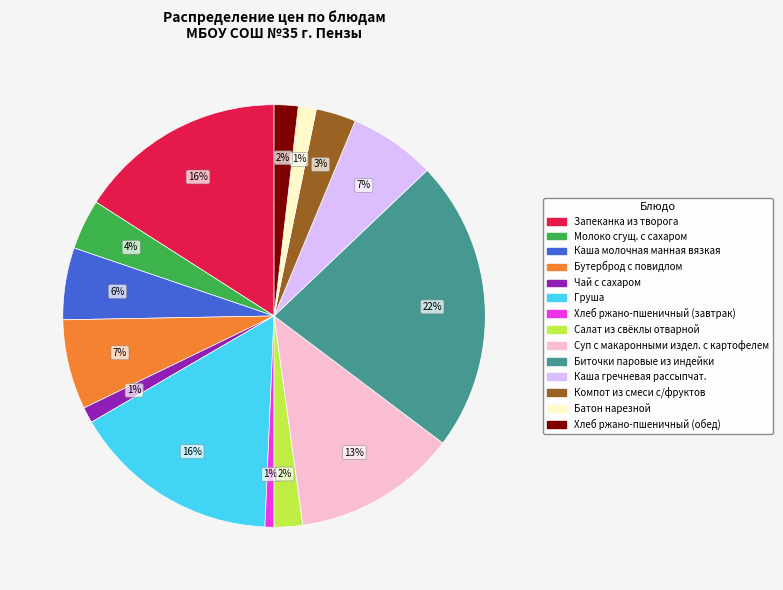

Which has a higher value, Компот из смеси с/фруктов or Каша молочная манная вязкая?

Каша молочная манная вязкая